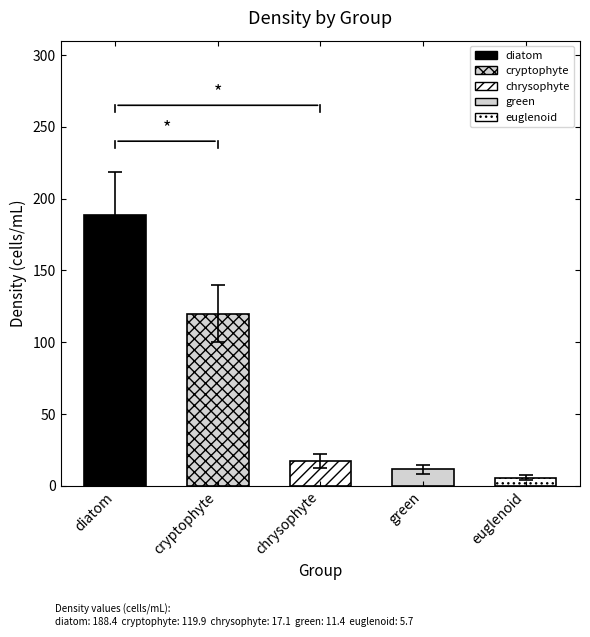

Where does the data first go above 17?

diatom